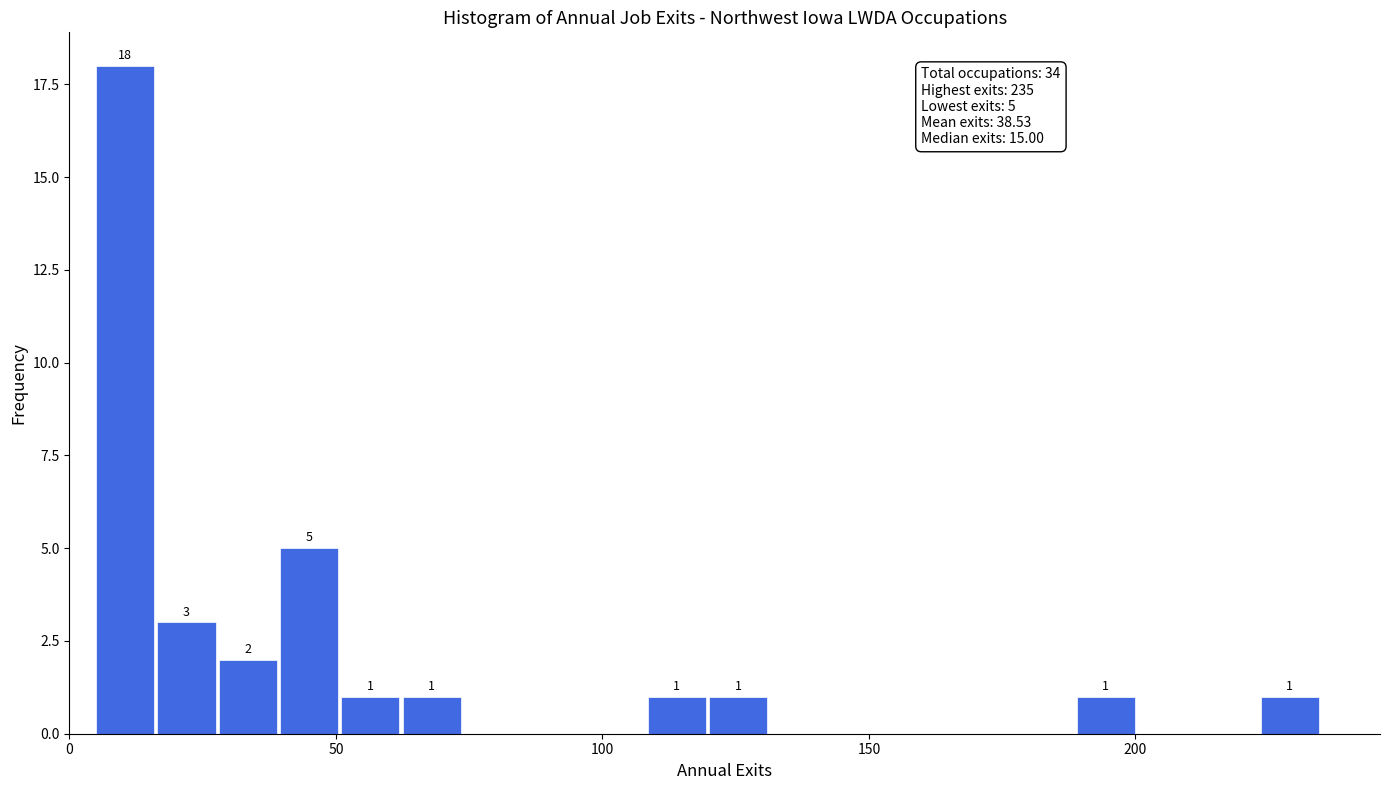

Read against the x-axis, roughly where is the centre of the tallest bar?

10